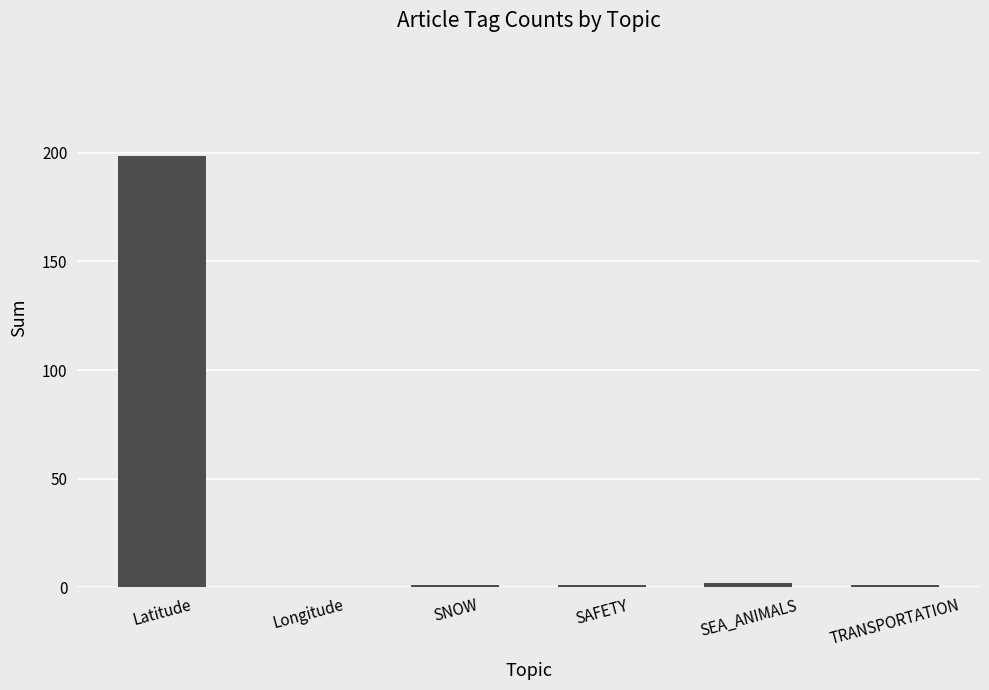

What position from the right is SEA_ANIMALS?

2